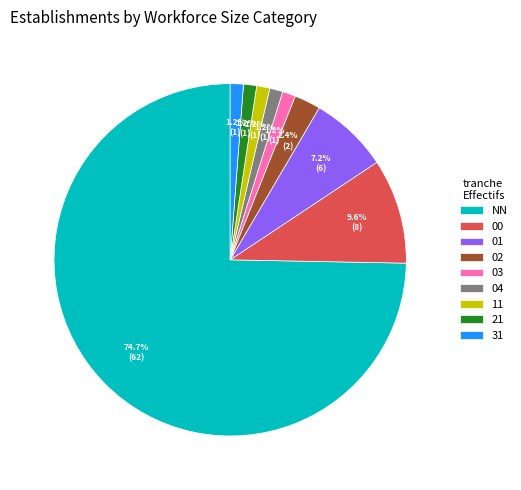

To the nearest percent, what portion does NN represent?

75%